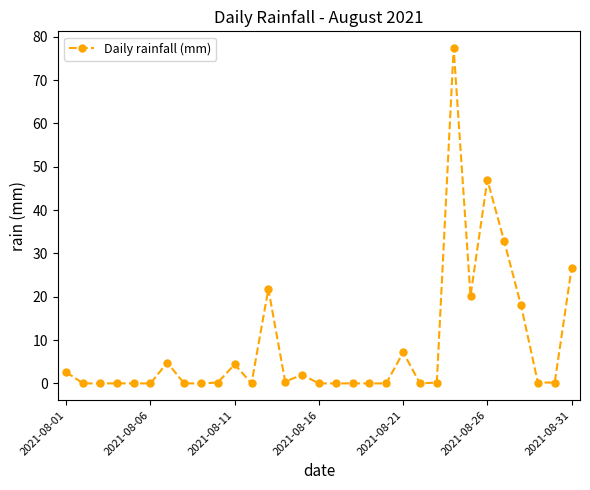

What is the difference between the second highest and minimum values?

47.0